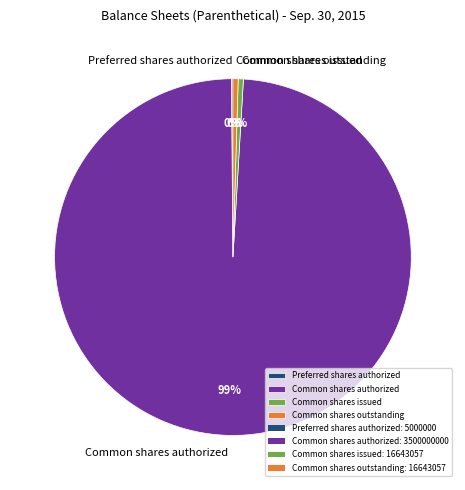

Between Common shares outstanding and Common shares authorized, which is larger?

Common shares authorized